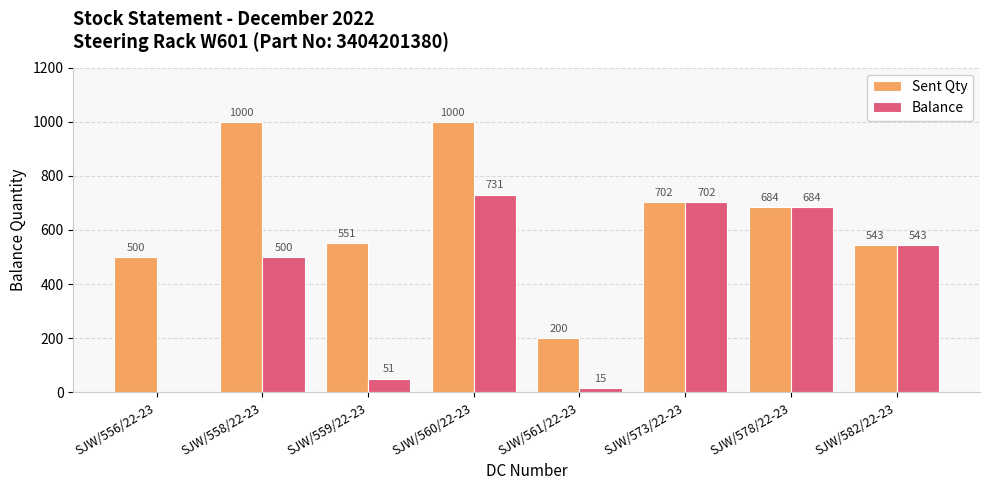

What is the maximum value shown in the chart?

1000